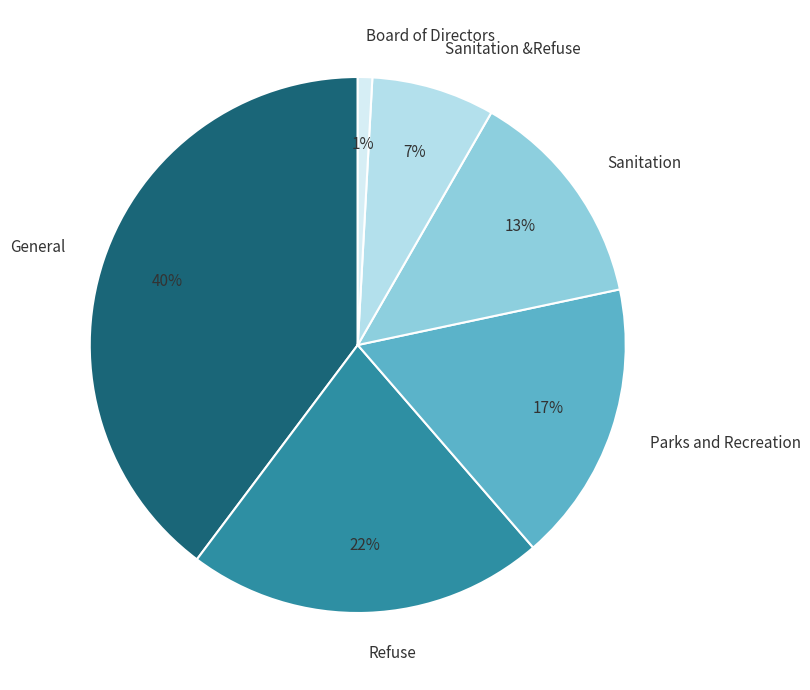

To the nearest percent, what is the average slice percentage?

17%